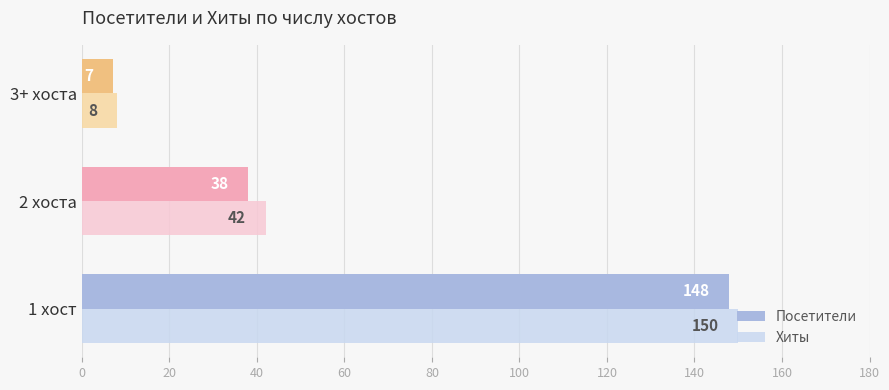

The value of Посетители at 2 хоста is 61. True or false?

False